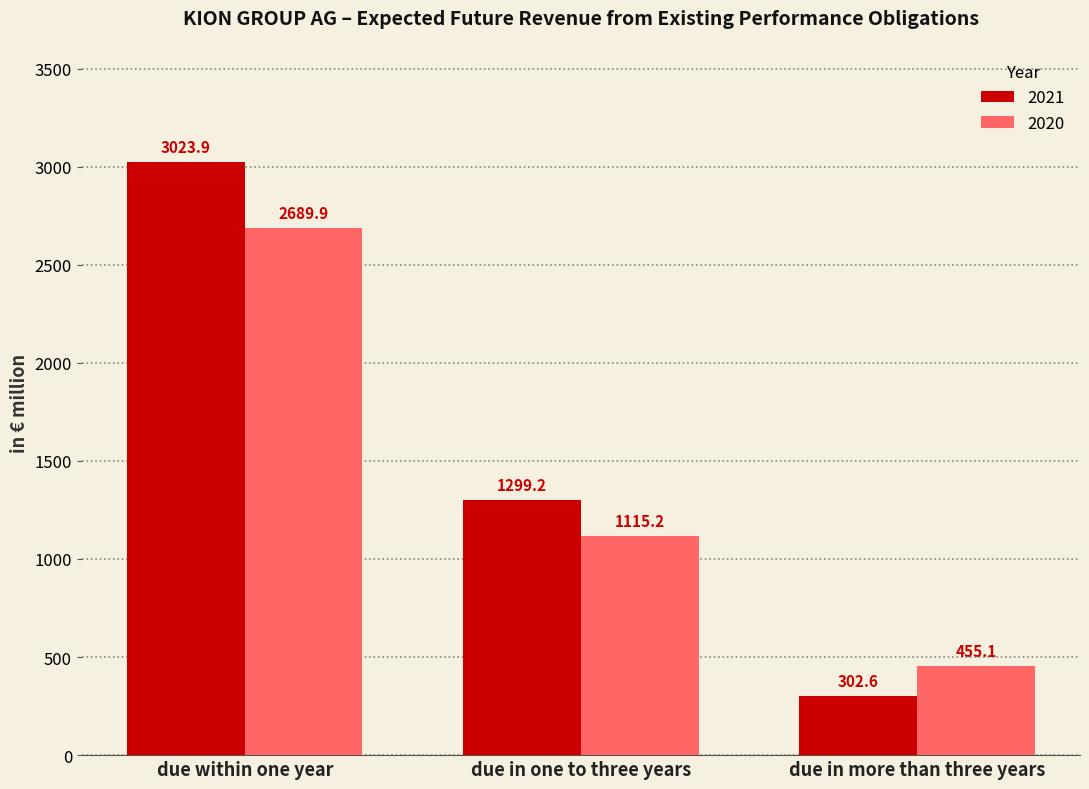

The 2020 series shows 2689.9 at due within one year. True or false?

True